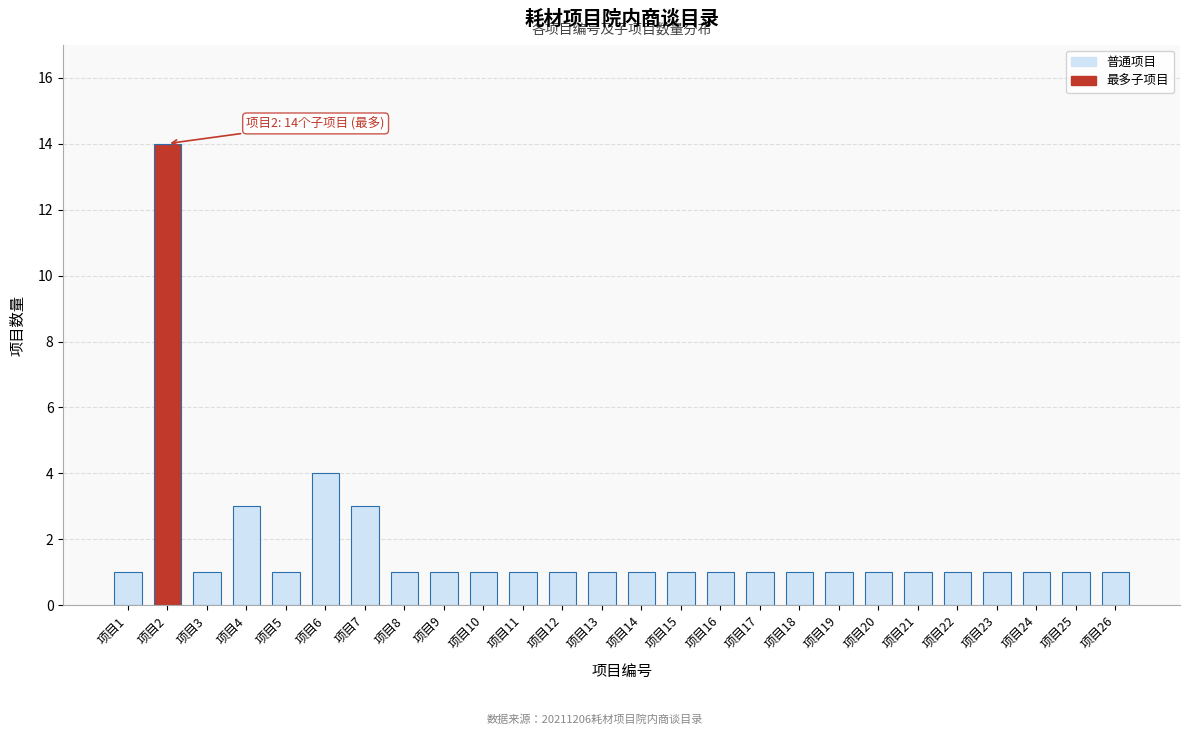

Reading left to right, transcribe all the data shown in this chart.

1	14	1	3	1	4	3	1	1	1	1	1	1	1	1	1	1	1	1	1	1	1	1	1	1	1